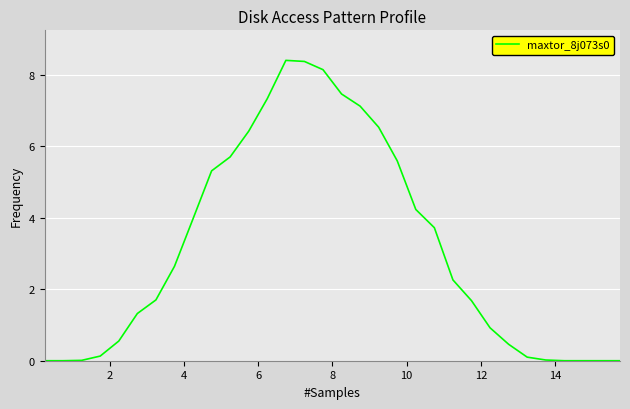

What is the sum of all values?

100.1